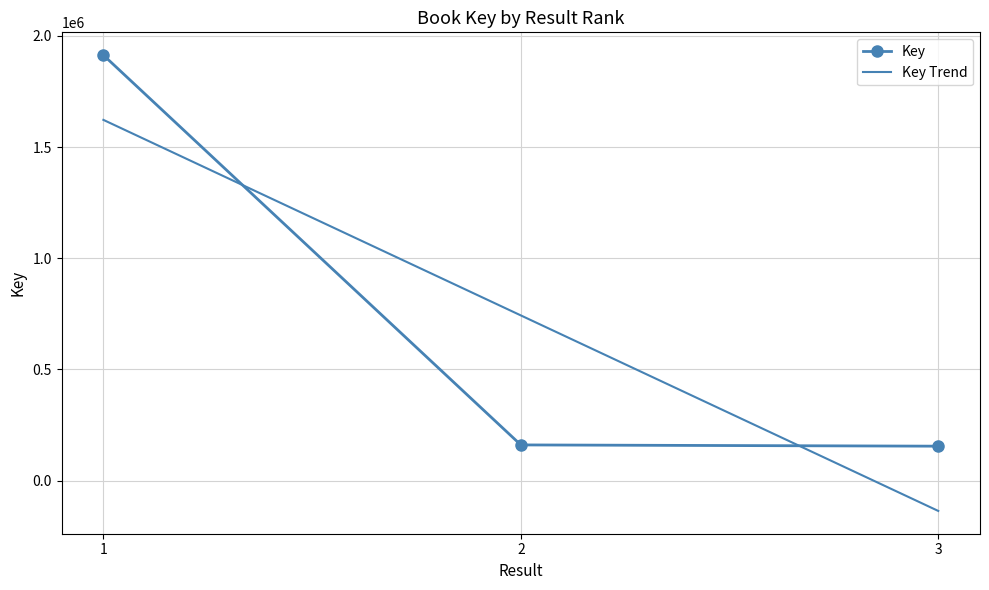

The chart shows a value of 3296317 at 1. True or false?

False